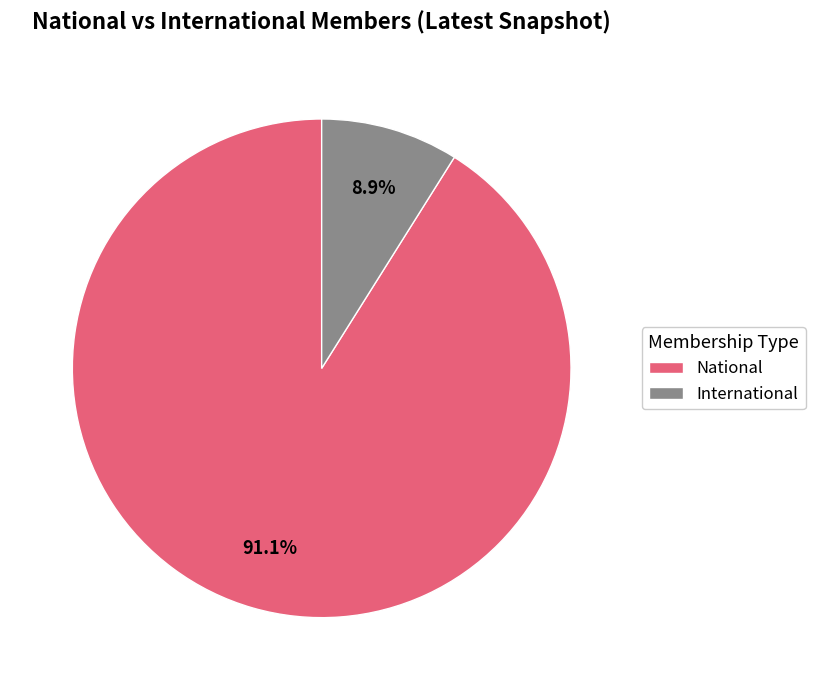

To the nearest percent, what is the difference between the largest and smallest slice percentages?

82%